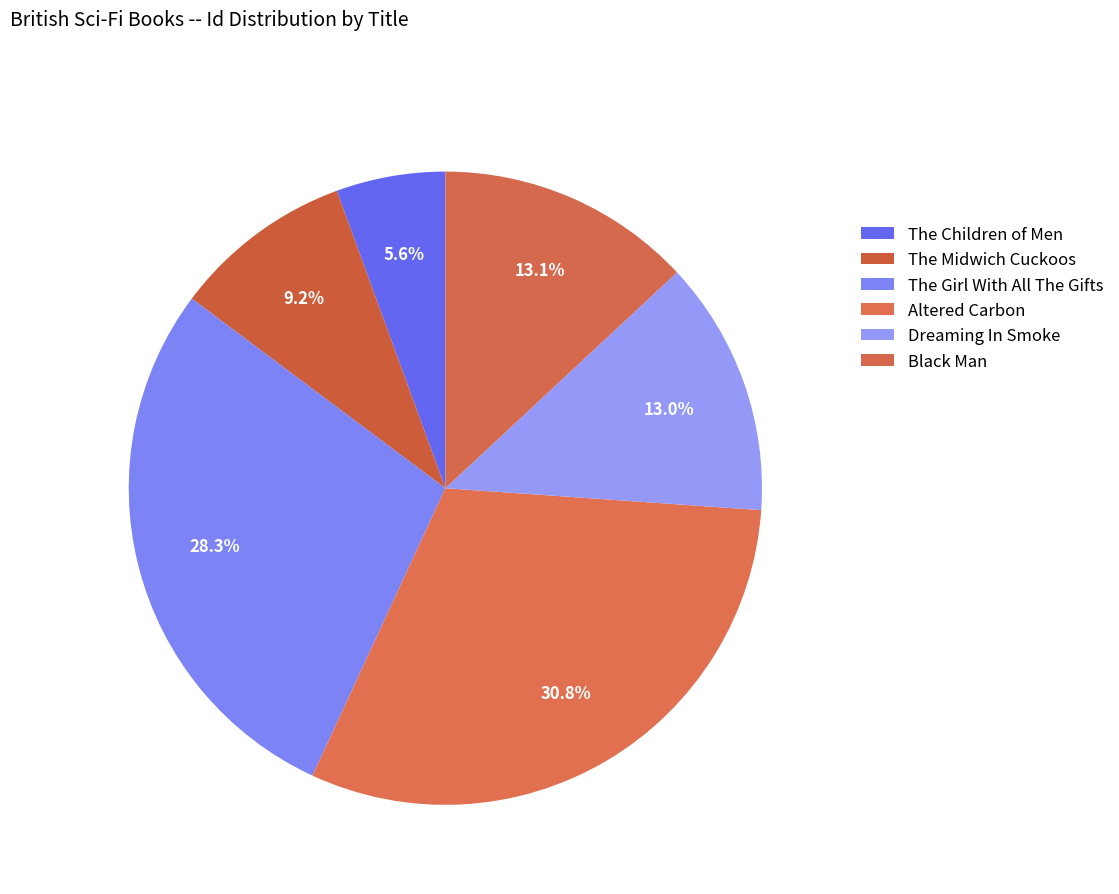

Count the number of slices in the pie.

6